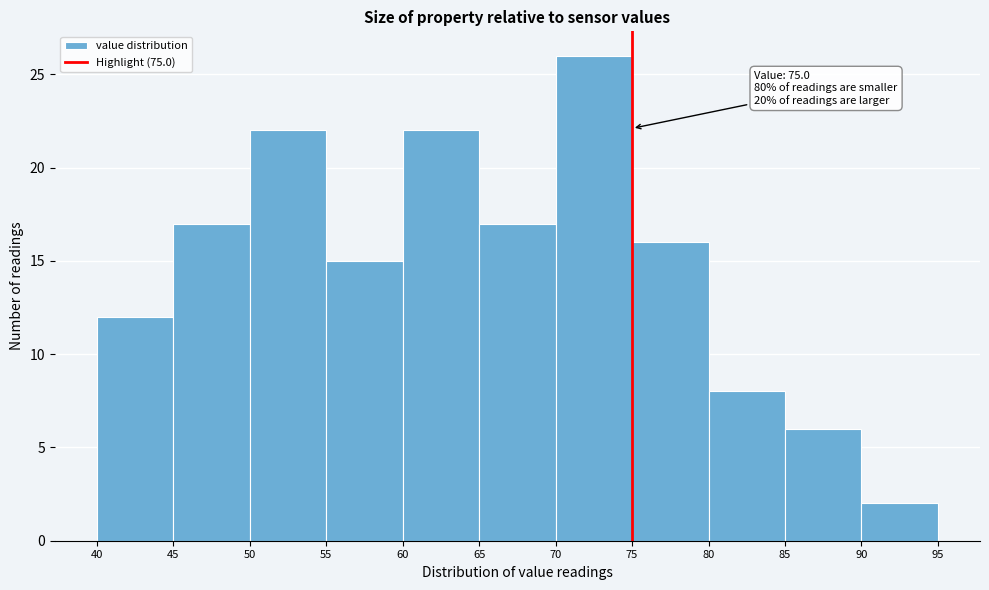

Over which range of the x-axis is the bar tallest?

70 to 75